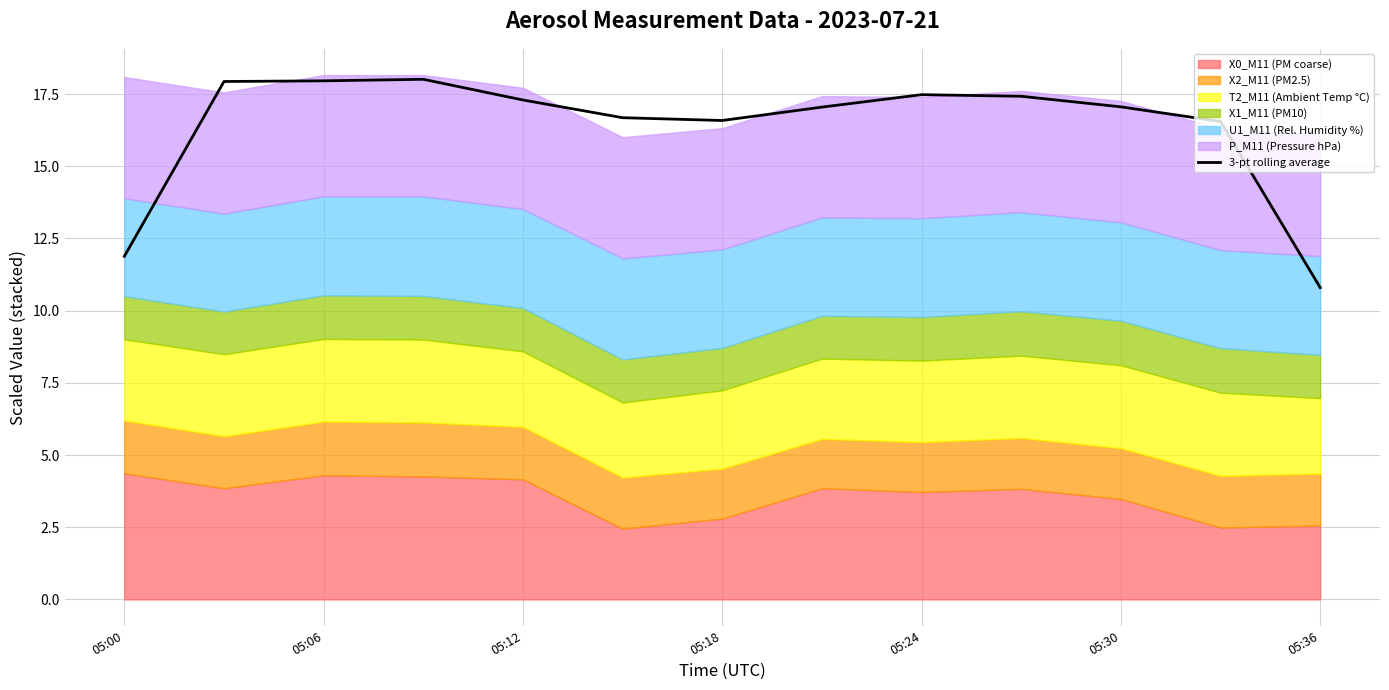

Does the chart have visible grid lines?

Yes